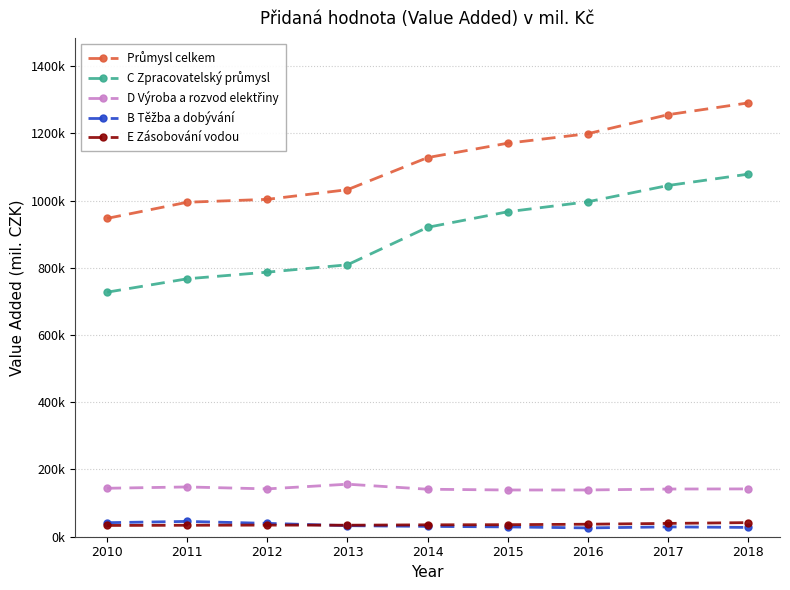

At which category does the chart reach its minimum across all series?

2016